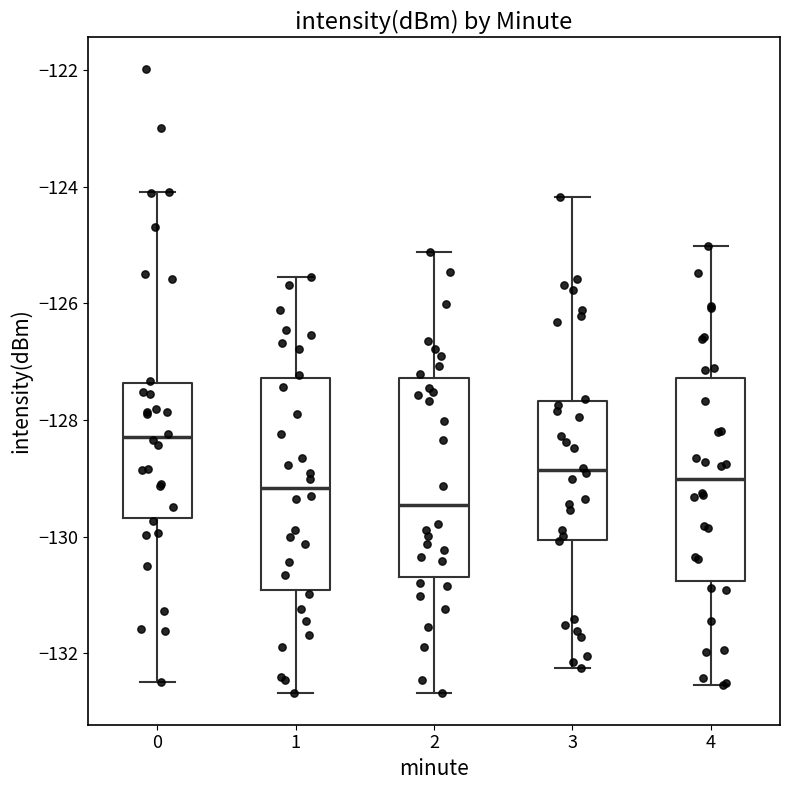

Which box has the lowest median line?

2